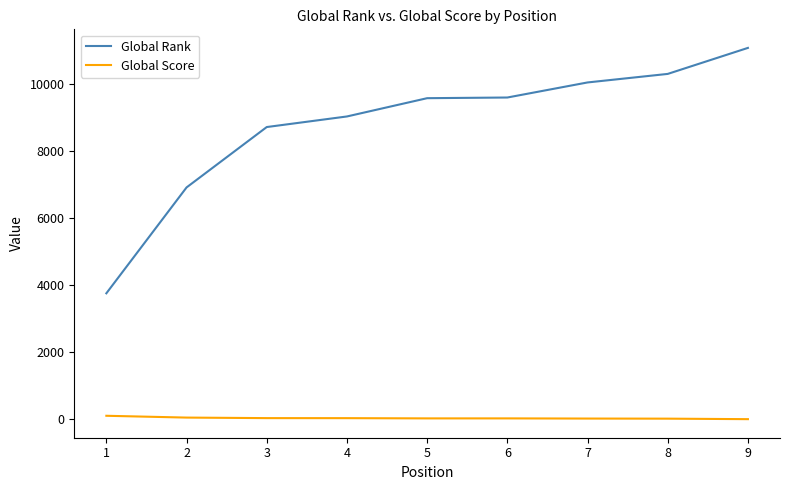

True or false: Global Rank and Global Score cross at least once.

False